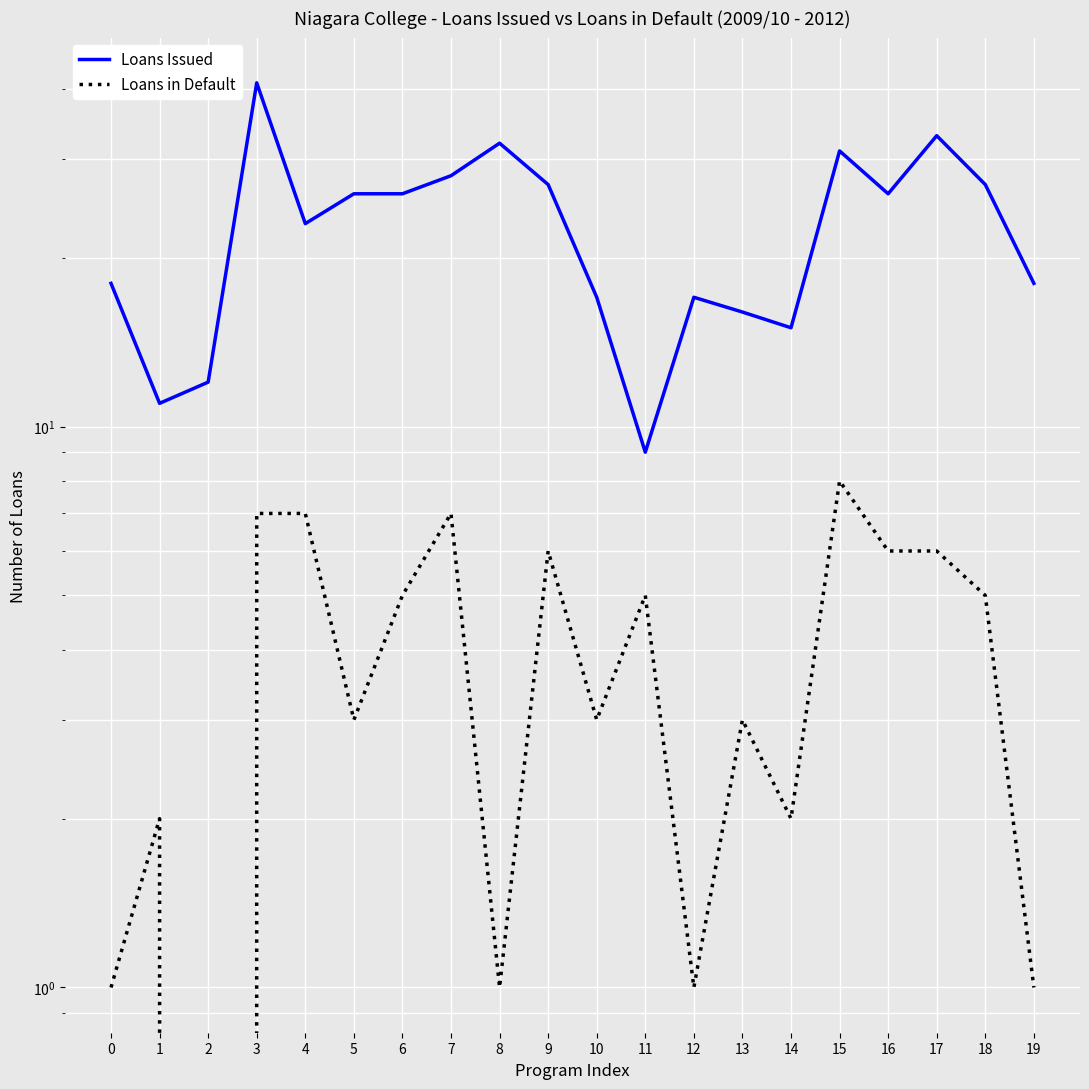

What is the total value across all series at 16?

32